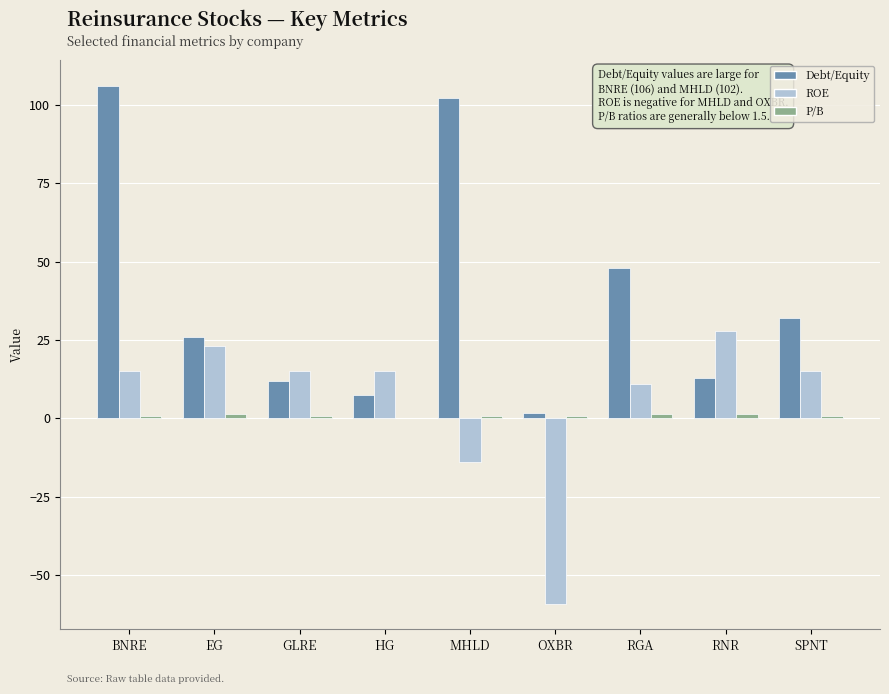

Which series has the largest total across all categories?

Debt/Equity